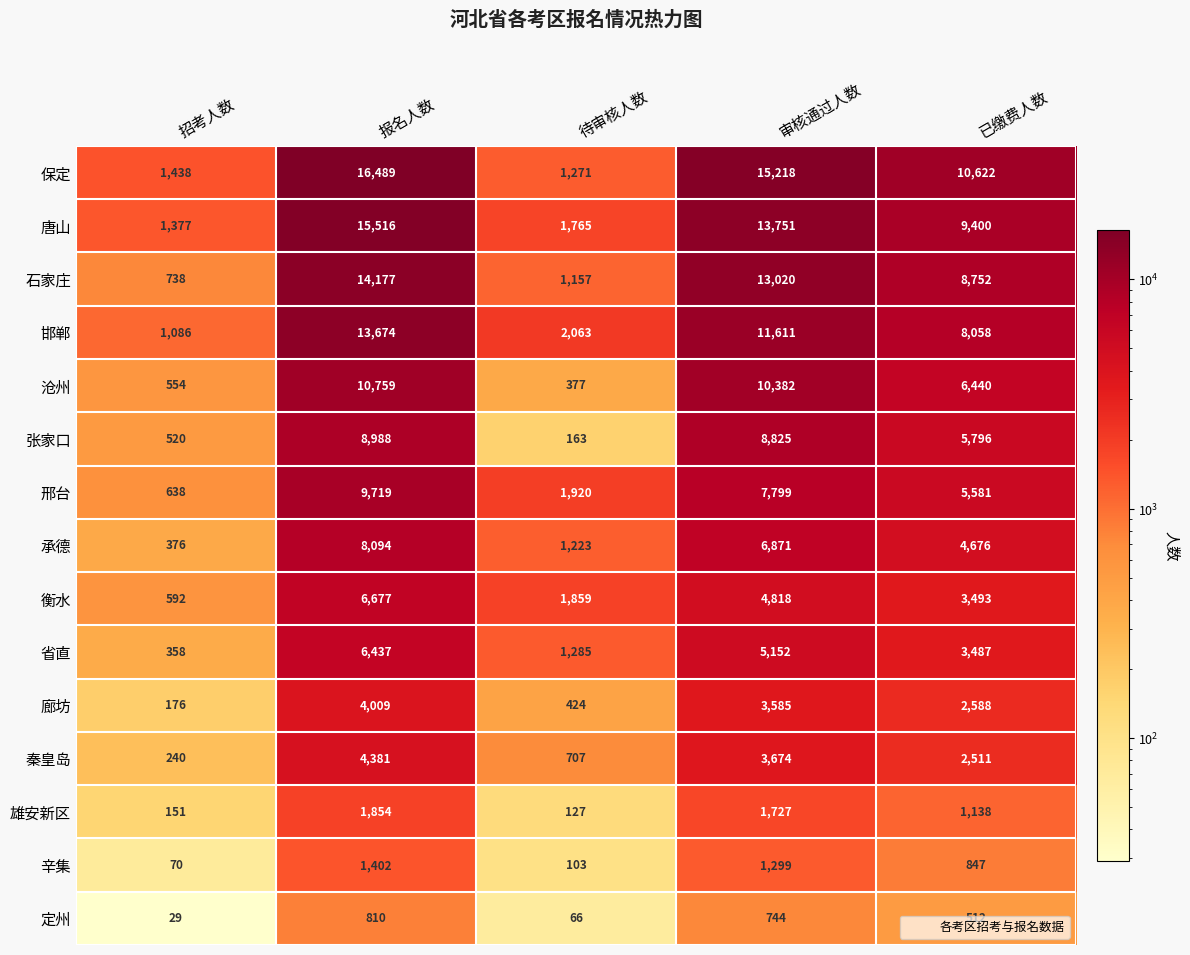

Rank the series at 待审核人数 from highest to lowest value.

邯郸, 邢台, 衡水, 唐山, 省直, 保定, 承德, 石家庄, 秦皇岛, 廊坊, 沧州, 张家口, 雄安新区, 辛集, 定州